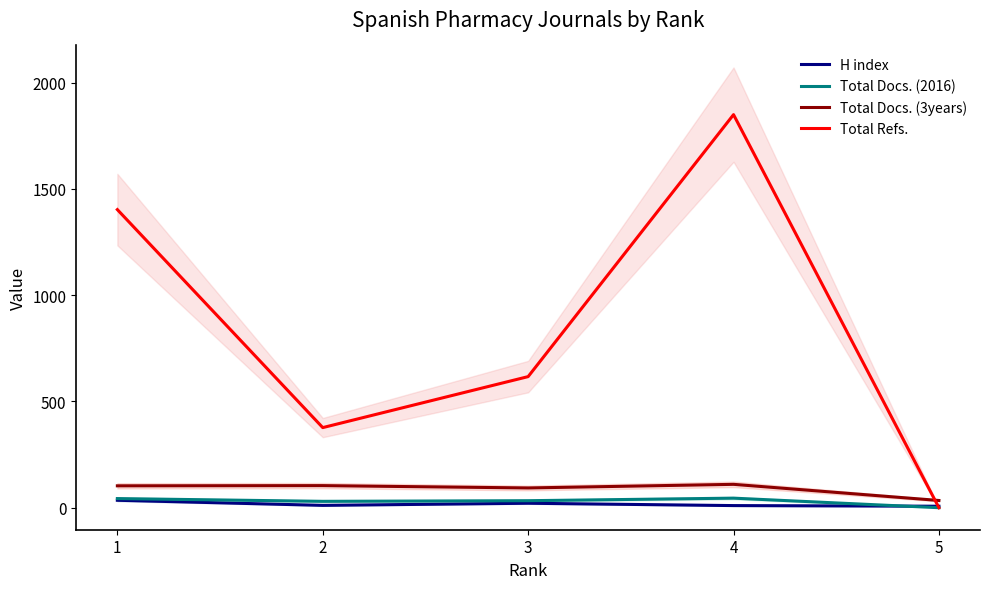

What is the average value of the Total Docs. (2016) series?

30